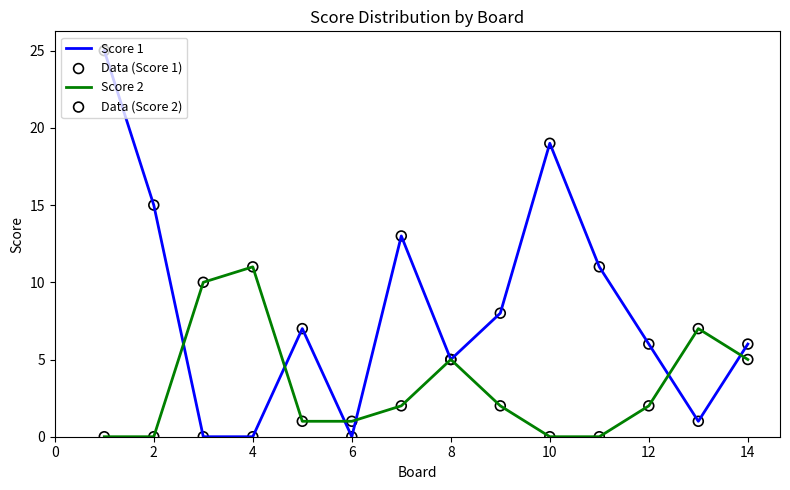

What is the maximum value shown in the chart?

25